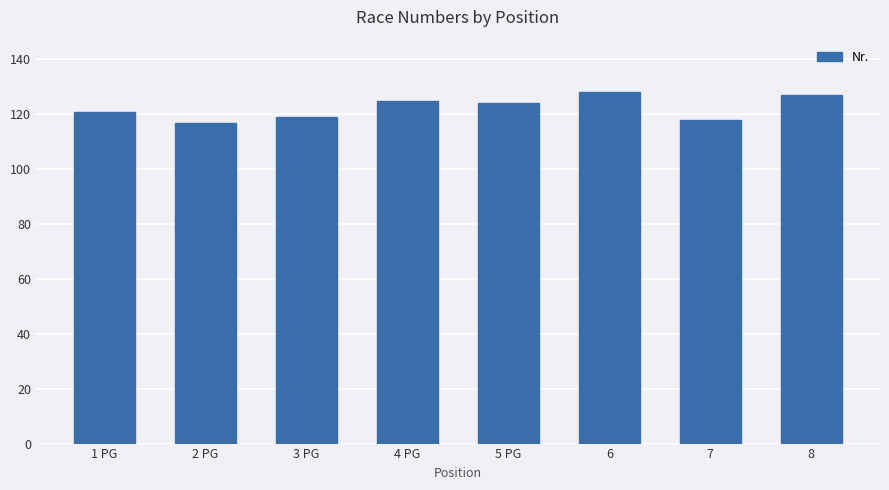

What is the smallest value displayed?

117